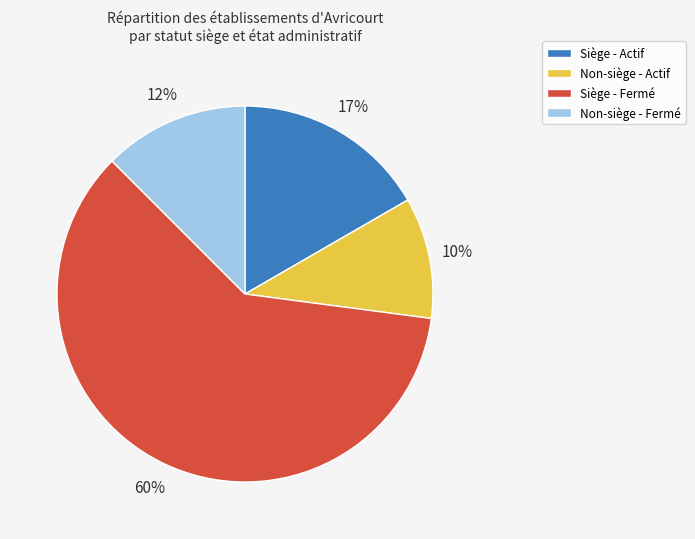

To the nearest percent, what percentage of the pie is Non-siège - Actif?

10%